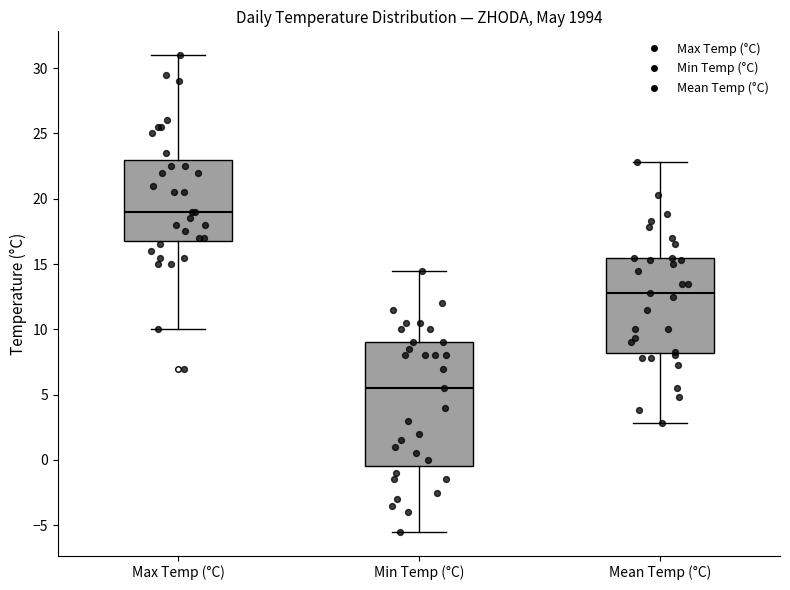

Reading left to right, transcribe this box plot: for each box, give where its median line is, the range the box spans, and where its two whiskers end, as read against the y-axis. The values are not printed on the chart, so give them approximately, as read against the axis.

Max Temp (°C): median 19.0, box 17.0 to 23.0, whiskers 10.0 to 31.0
Min Temp (°C): median 5.5, box -0.5 to 9.0, whiskers -5.5 to 14.5
Mean Temp (°C): median 13.0, box 8.0 to 15.5, whiskers 3.0 to 23.0